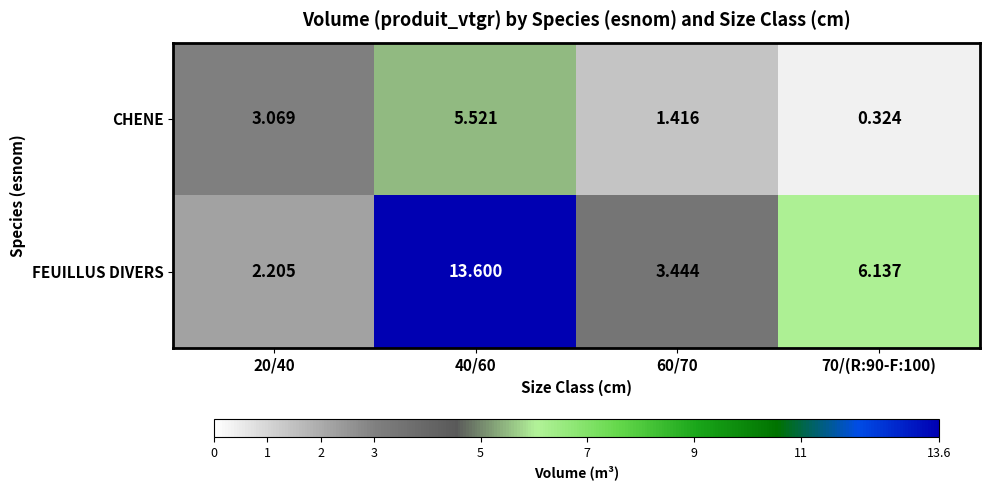

Rank the series at 40/60 from lowest to highest value.

CHENE, FEUILLUS DIVERS